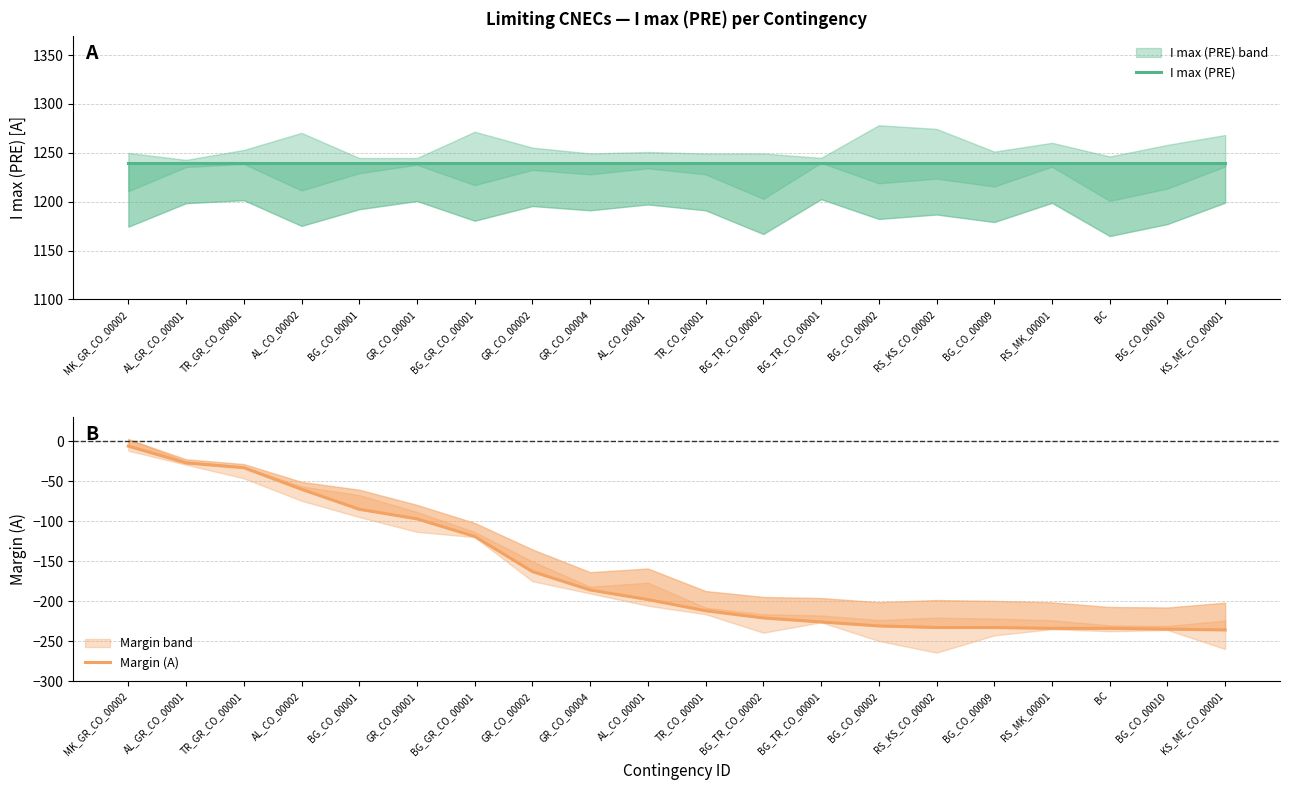

True or false: Margin (A) and I max (PRE) cross at least once.

False